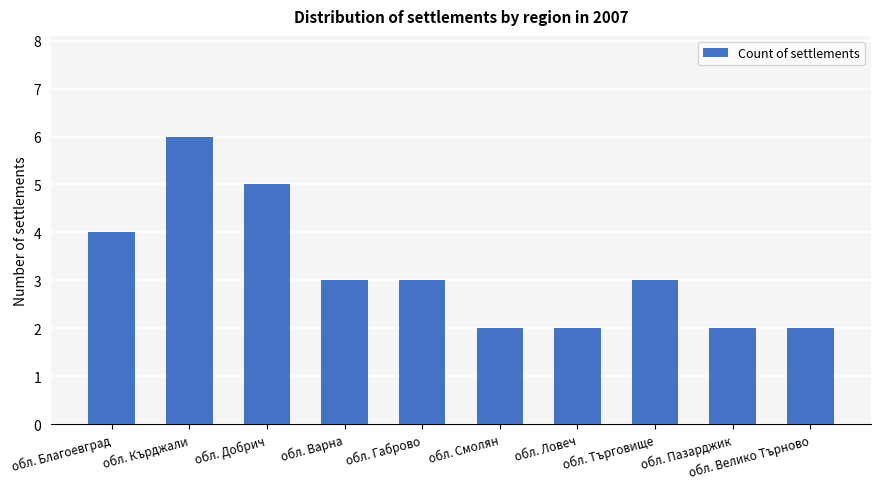

Reading left to right, list all the values displayed in this chart.

обл. Благоевград=4	обл. Кърджали=6	обл. Добрич=5	обл. Варна=3	обл. Габрово=3	обл. Смолян=2	обл. Ловеч=2	обл. Търговище=3	обл. Пазарджик=2	обл. Велико Търново=2